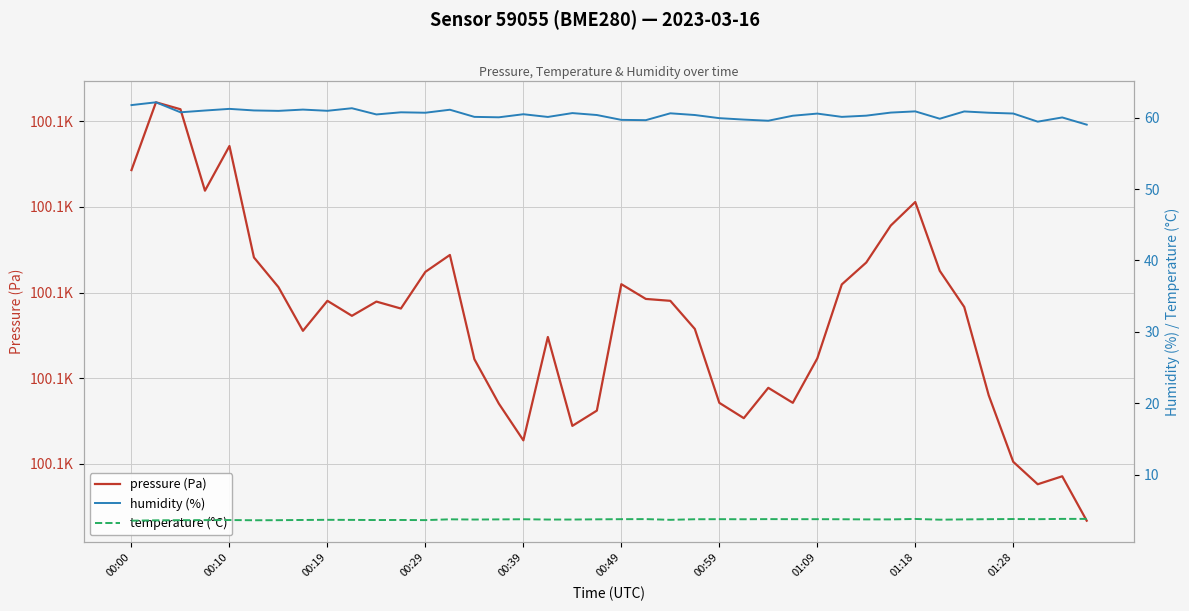

Reading right to left, what are all the values shown in this chart?

pressure (Pa): 100053.4	100058.6	100057.6	100060.2	100068.0	100078.3	100082.5	100090.6	100087.8	100083.5	100080.9	100072.3	100067.1	100068.9	100065.3	100067.1	100075.8	100079.0	100079.2	100081.0	100066.2	100064.4	100074.8	100062.8	100067.0	100072.2	100084.4	100082.4	100078.1	100078.9	100077.3	100079.0	100075.5	100080.6	100084.1	100097.1	100091.9	100101.4	100102.2	100094.3
humidity (%): 59.0	60.0	59.4	60.6	60.7	60.9	59.9	60.9	60.7	60.3	60.1	60.6	60.3	59.6	59.7	59.9	60.4	60.6	59.6	59.7	60.4	60.6	60.1	60.5	60.0	60.1	61.1	60.7	60.8	60.5	61.3	61.0	61.1	61.0	61.0	61.2	61.0	60.8	62.1	61.8
temperature (°C): 3.8	3.8	3.8	3.8	3.8	3.8	3.7	3.8	3.8	3.8	3.8	3.8	3.8	3.8	3.8	3.8	3.8	3.7	3.8	3.8	3.8	3.7	3.7	3.8	3.8	3.7	3.8	3.6	3.7	3.7	3.7	3.7	3.7	3.6	3.6	3.7	3.6	3.6	3.6	3.6